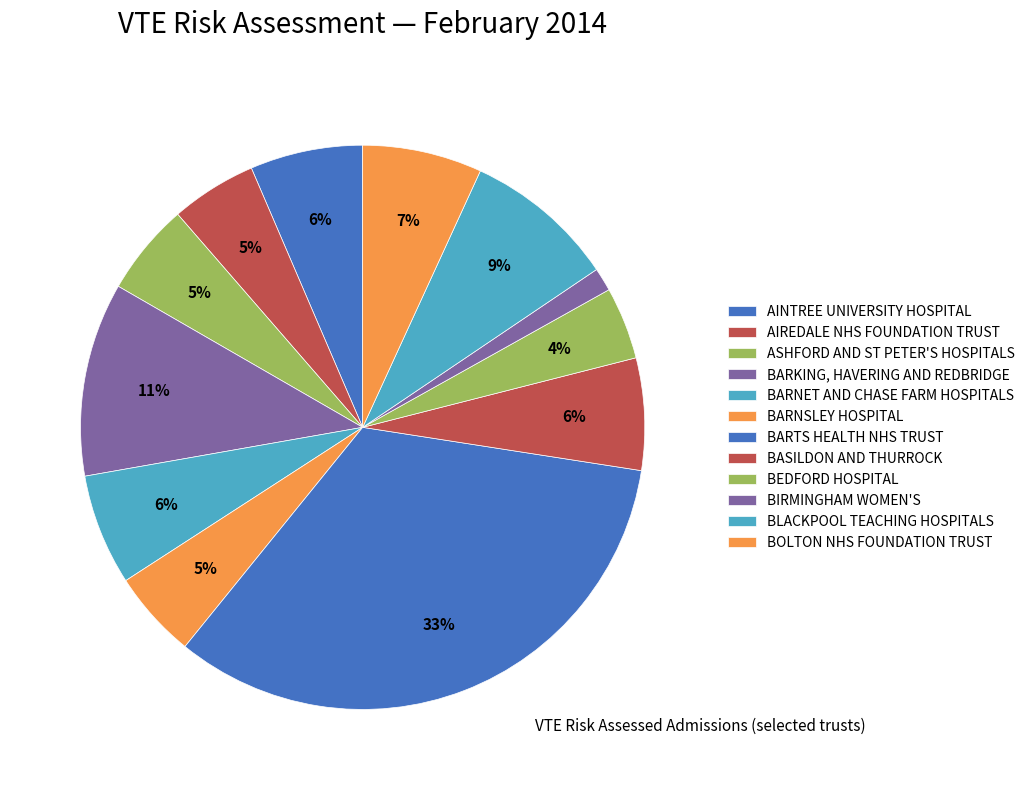

Combined, do BOLTON NHS FOUNDATION TRUST and BLACKPOOL TEACHING HOSPITALS account for over 50%?

No